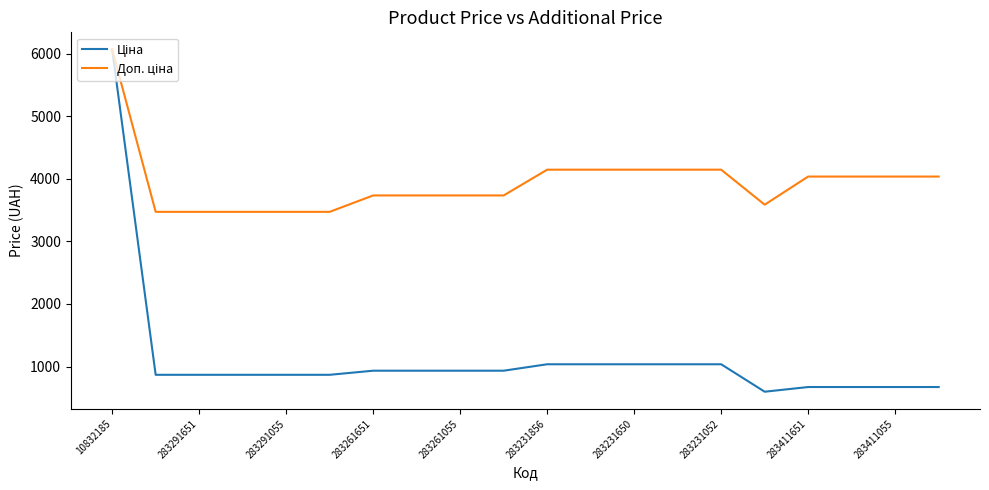

What is the greatest value displayed?

6067.2